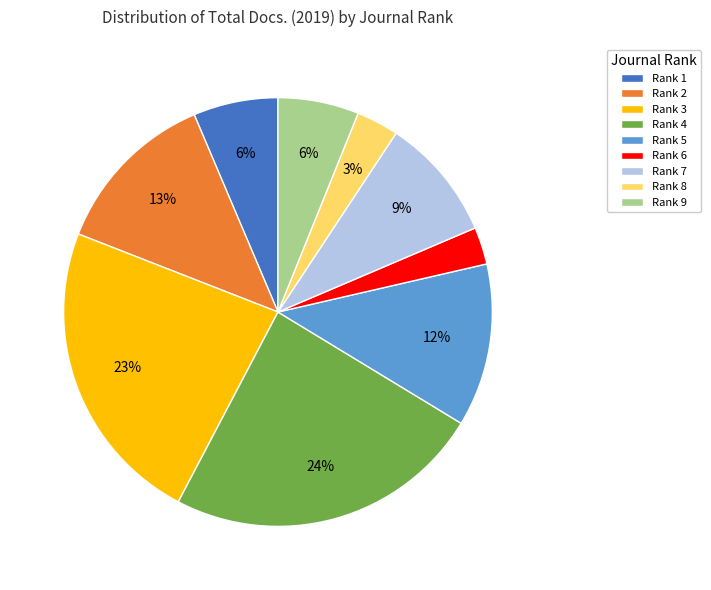

Does any single category account for the majority?

No